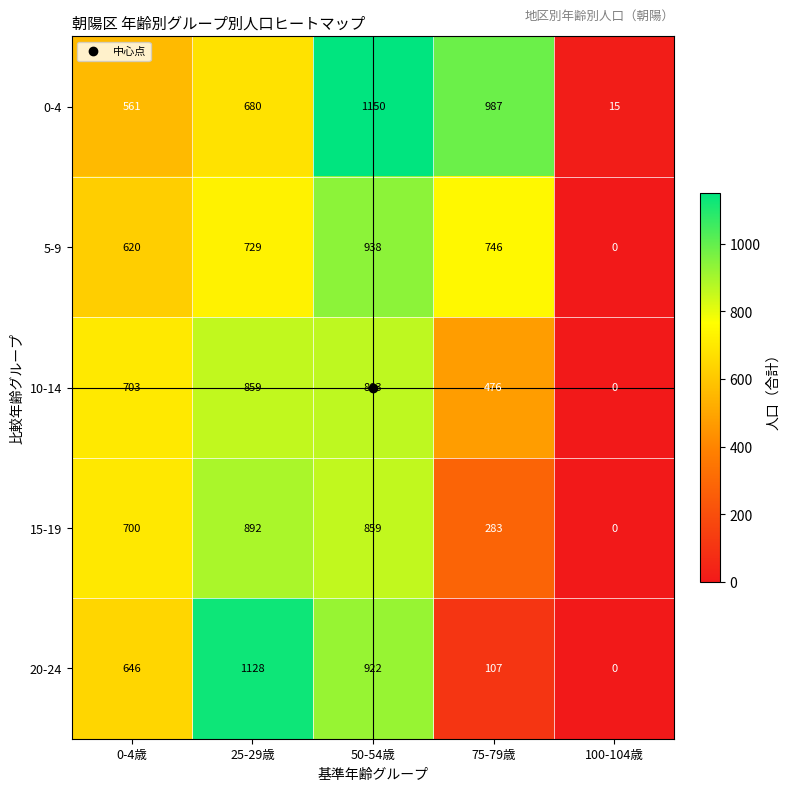

What is the average value of the 15-19 series?

547